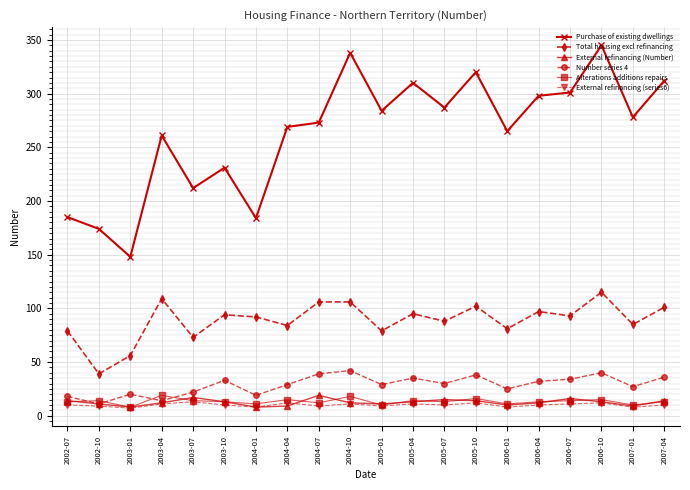

Is it true that Alterations additions repairs equals 27 at 2004-04?

False